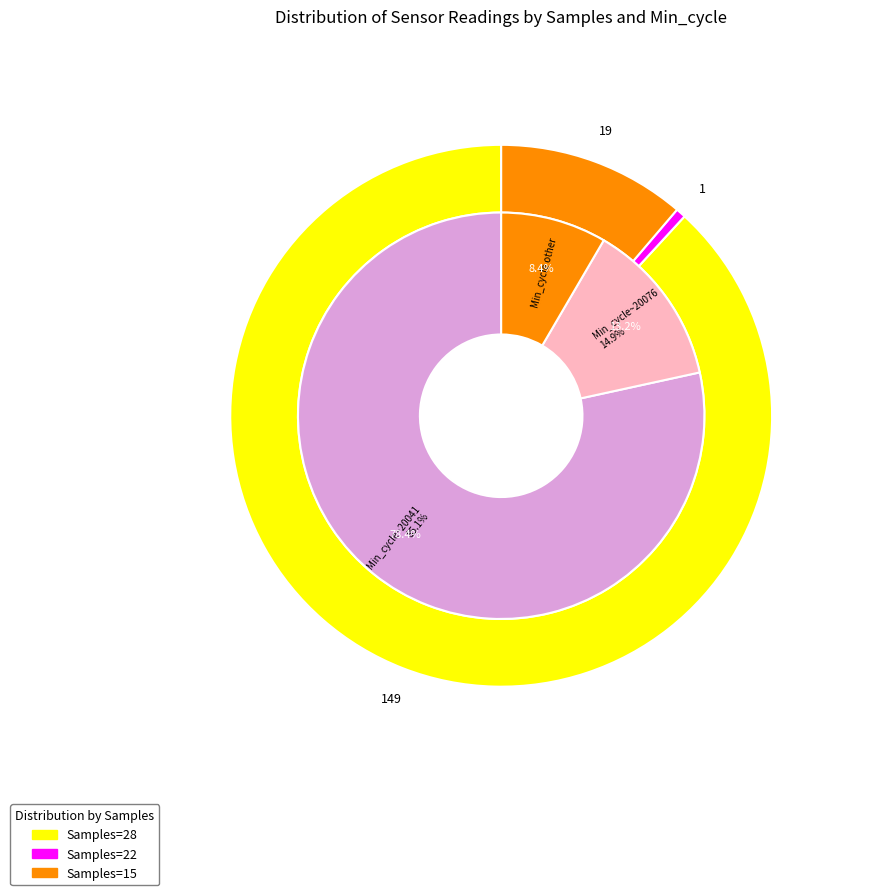

Combined, do SDS_P2 and BME280_pressure account for over 50%?

Yes